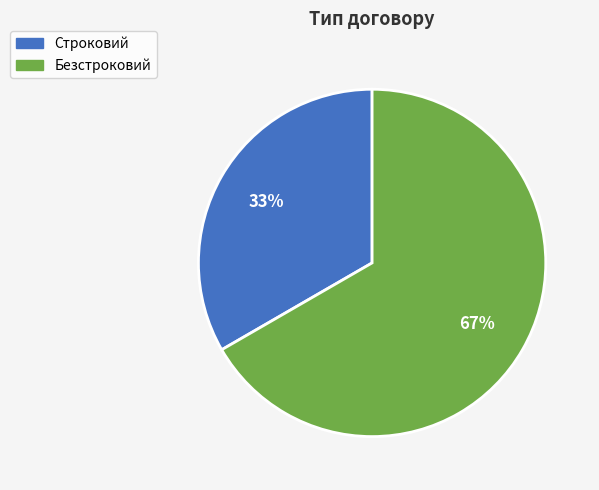

Combined, do Строковий and Безстроковий account for over 50%?

Yes